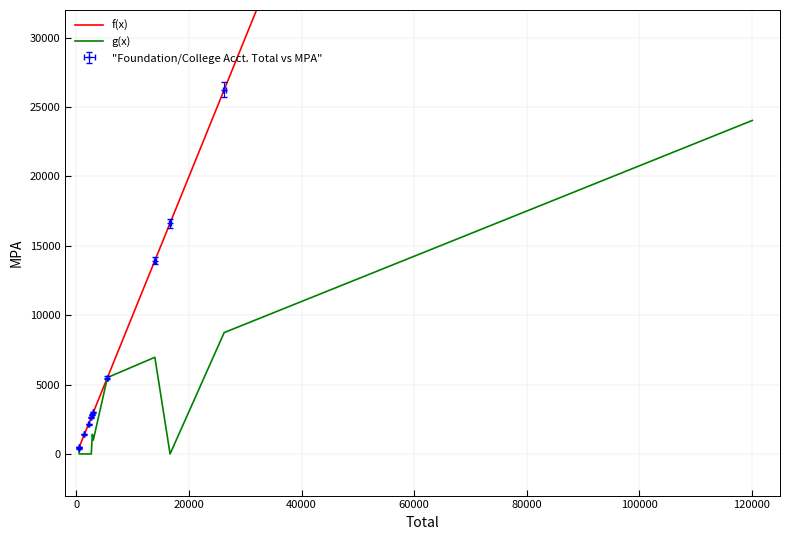

True or false: f(x) and g(x) intersect in this chart.

False